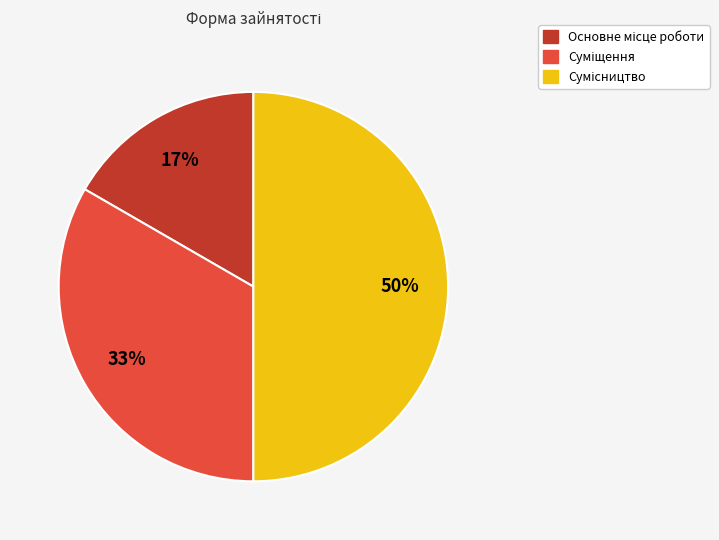

To the nearest percent, what is the difference between the largest and smallest slice percentages?

33%